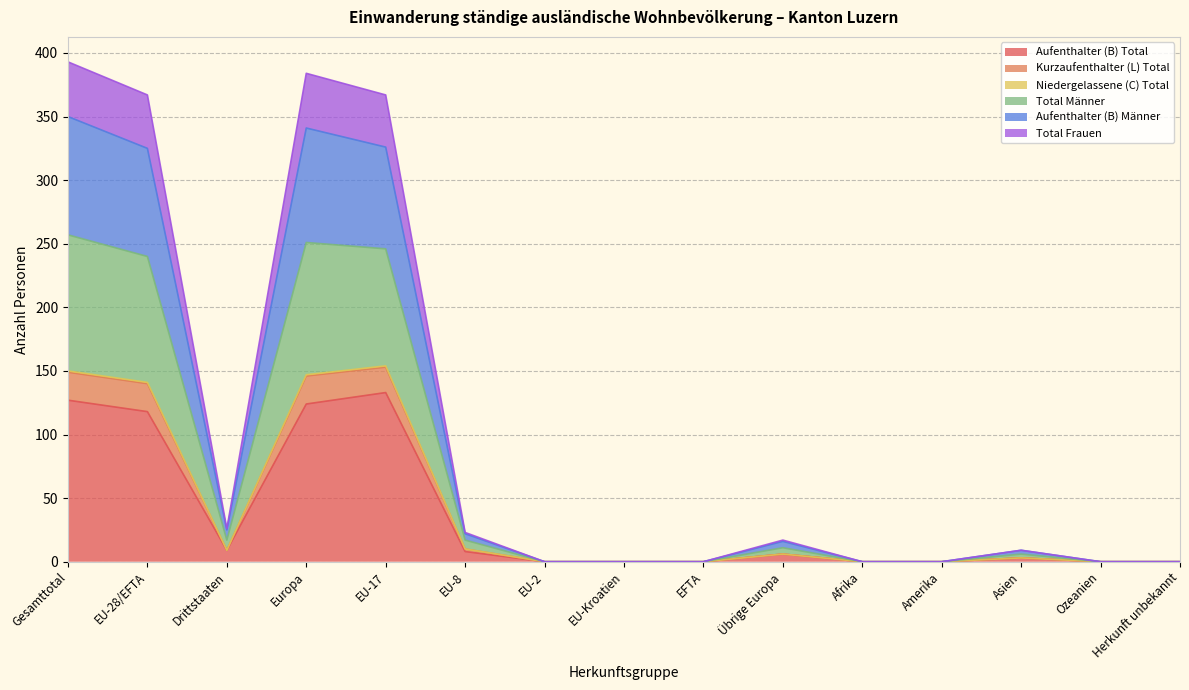

Where is the first local minimum for Aufenthalter (B) Total?

Drittstaaten